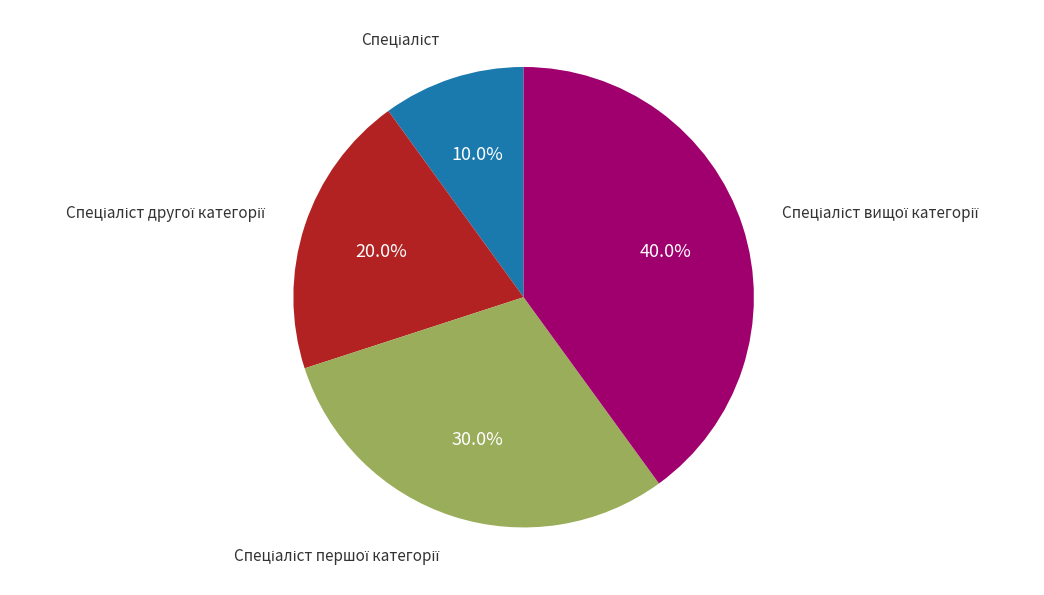

Is there a majority slice in this chart?

No